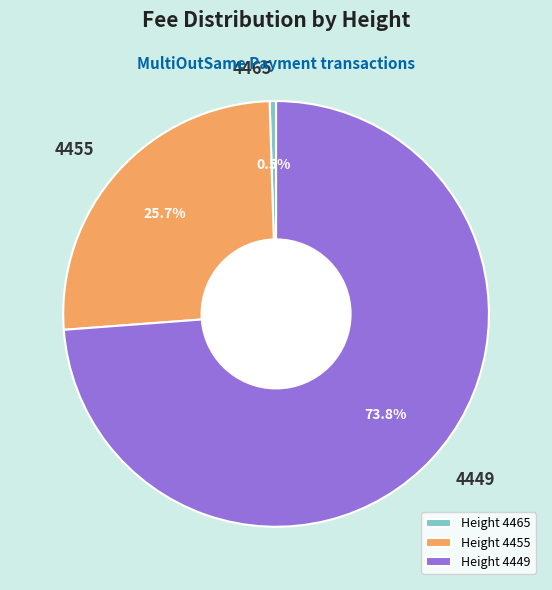

Count the number of slices in the pie.

3